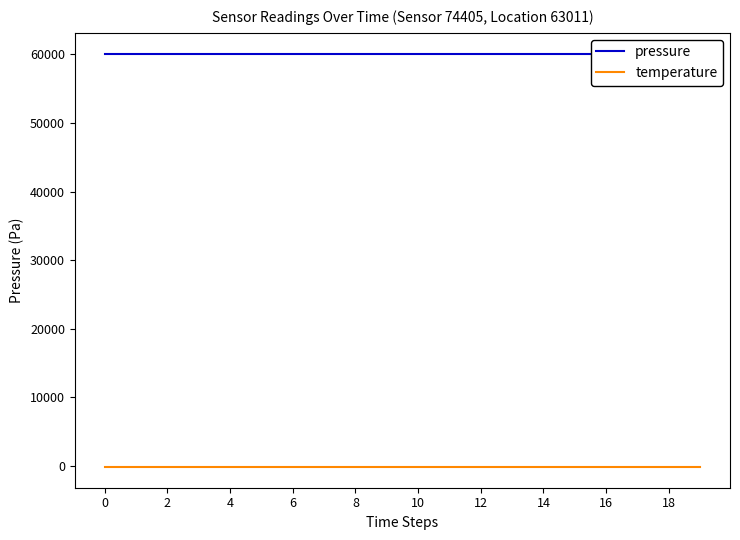

The pressure series shows 60111.9 at 15. True or false?

True